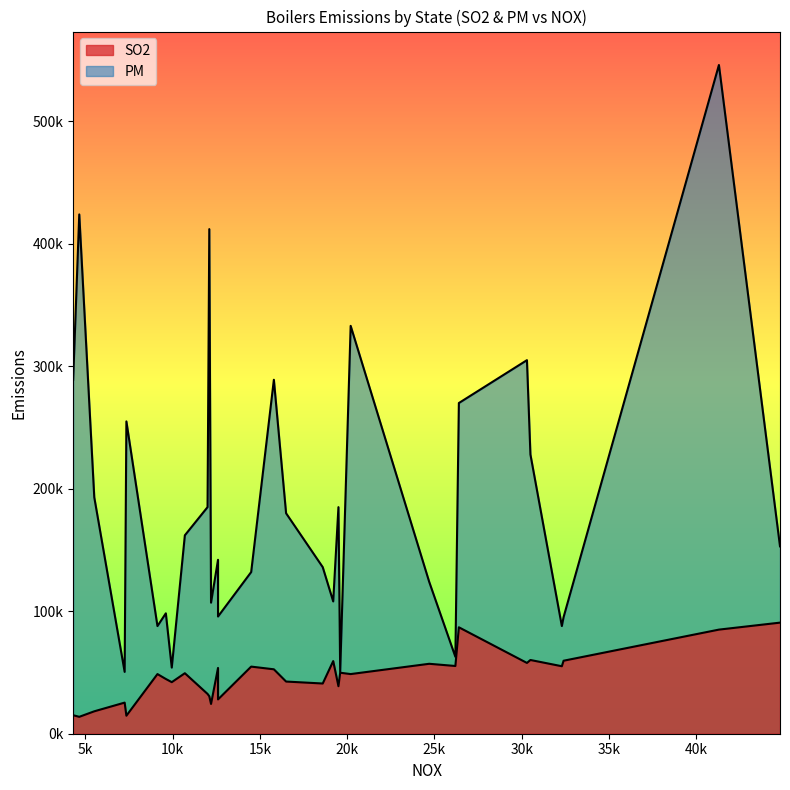

Reading right to left, what are all the values shown in this chart?

SO2: SC=52600	PA=55100	OR=25400	OK=32500	OH=59600	NY=42600	NH=30600	NE=28000	ND=24300	NC=48700	MT=15100	MS=48700	MO=49800	MN=38800	MI=59300	ME=18300	MD=41000	MA=86900	LA=42100	KY=57100	IN=60200	IL=57800	ID=13800	IA=55300	GA=54800	FL=49400	DE=90700	CO=14700	CA=85000	AR=44700	AL=53700
PM: SC=289000	PA=87900	OR=50500	OK=185000	OH=95200	NY=180000	NH=412000	NE=95700	ND=107000	NC=333000	MT=289000	MS=87900	MO=50500	MN=185000	MI=108000	ME=193000	MD=136000	MA=270000	LA=54000	KY=124000	IN=228000	IL=305000	ID=424000	IA=62800	GA=132000	FL=162000	DE=153000	CO=255000	CA=546000	AR=98300	AL=142000